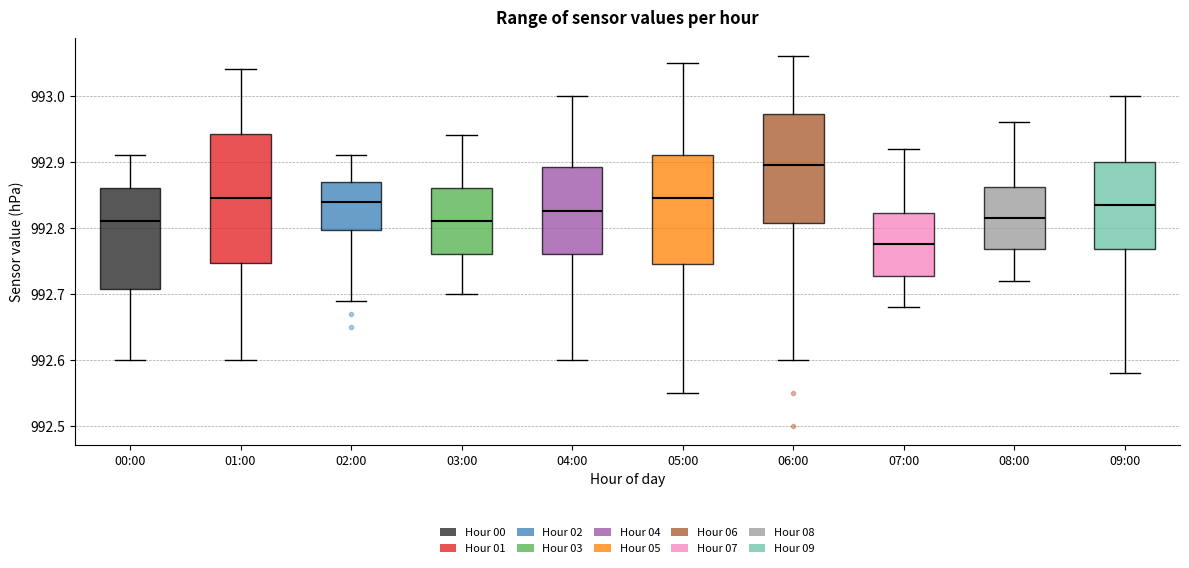

Reading left to right, read every box against the y-axis: the position of its median line, the range the box covers, and the ends of its whiskers. The values are not printed on the chart, so give them approximately, as read against the axis.

00:00: median 992.81, box 992.71 to 992.86, whiskers 992.60 to 992.91
01:00: median 992.85, box 992.75 to 992.94, whiskers 992.60 to 993.04
02:00: median 992.84, box 992.80 to 992.87, whiskers 992.69 to 992.91
03:00: median 992.81, box 992.76 to 992.86, whiskers 992.70 to 992.94
04:00: median 992.83, box 992.76 to 992.89, whiskers 992.60 to 993.00
05:00: median 992.85, box 992.75 to 992.91, whiskers 992.55 to 993.05
06:00: median 992.90, box 992.81 to 992.97, whiskers 992.60 to 993.06
07:00: median 992.78, box 992.73 to 992.82, whiskers 992.68 to 992.92
08:00: median 992.82, box 992.77 to 992.86, whiskers 992.72 to 992.96
09:00: median 992.84, box 992.77 to 992.90, whiskers 992.58 to 993.00